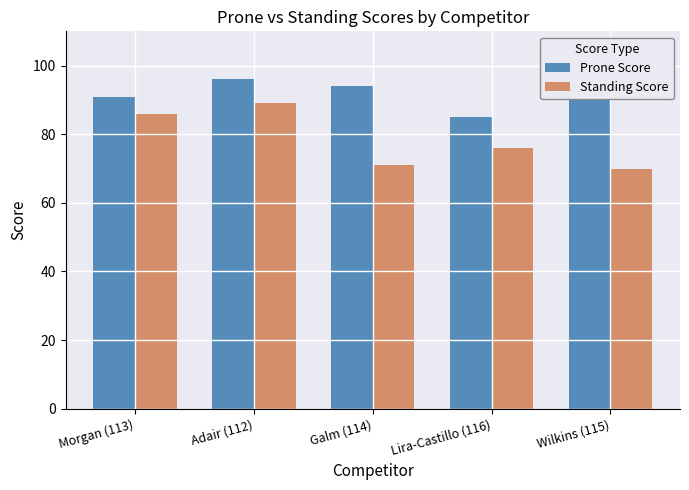

What are all the series names shown in the legend?

Prone Score, Standing Score